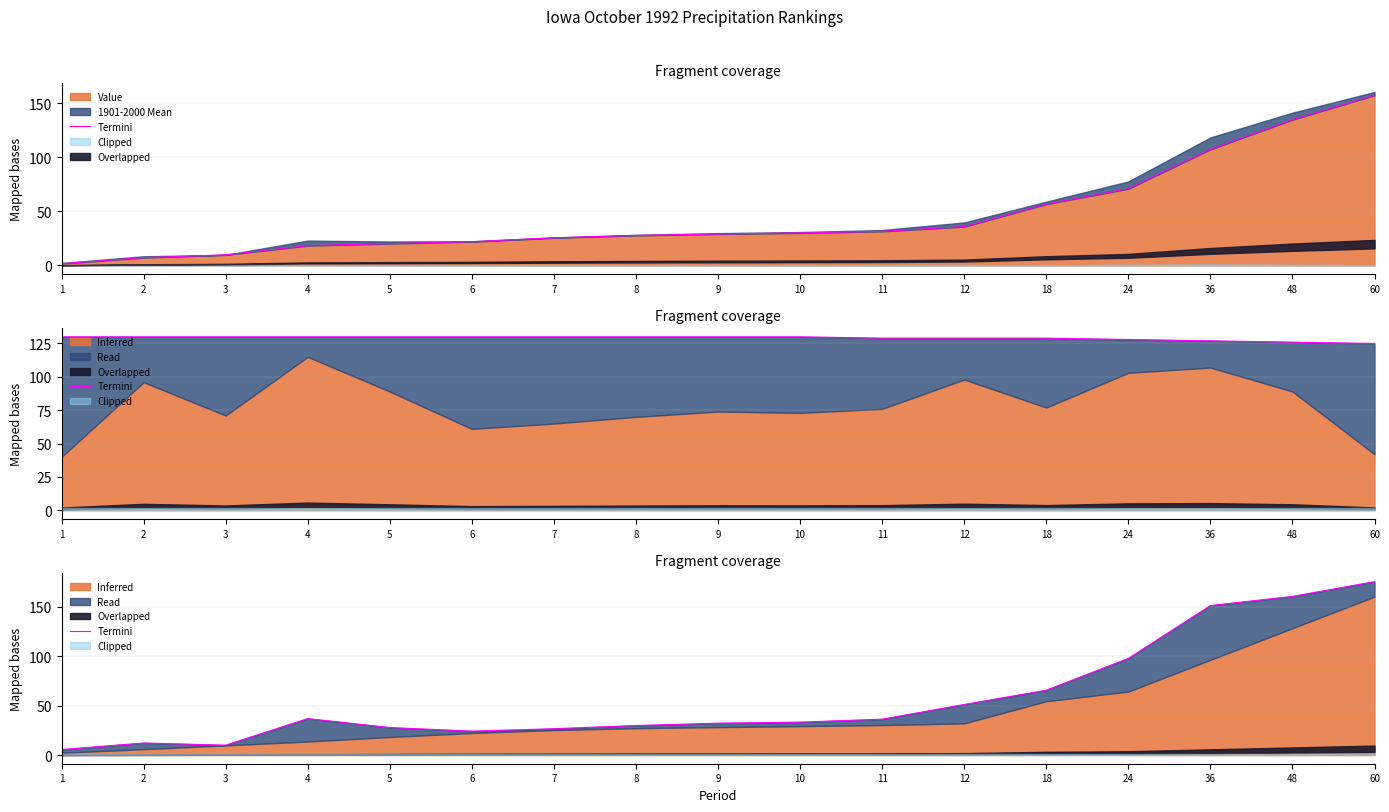

List the labels in order of value, smallest first.

1, 3, 2, 6, 7, 5, 8, 9, 10, 11, 4, 12, 18, 24, 36, 48, 60